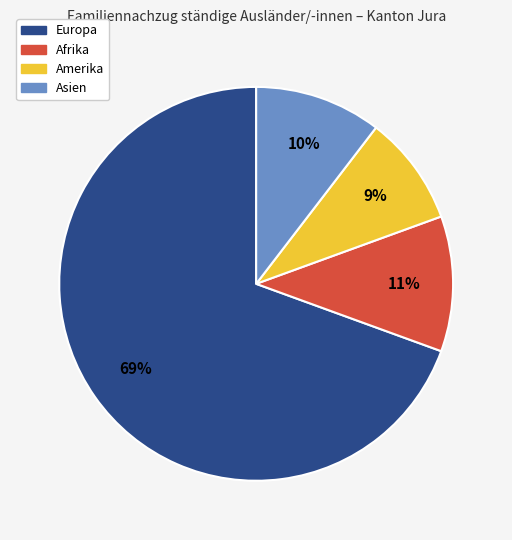

Does any single category account for the majority?

Yes